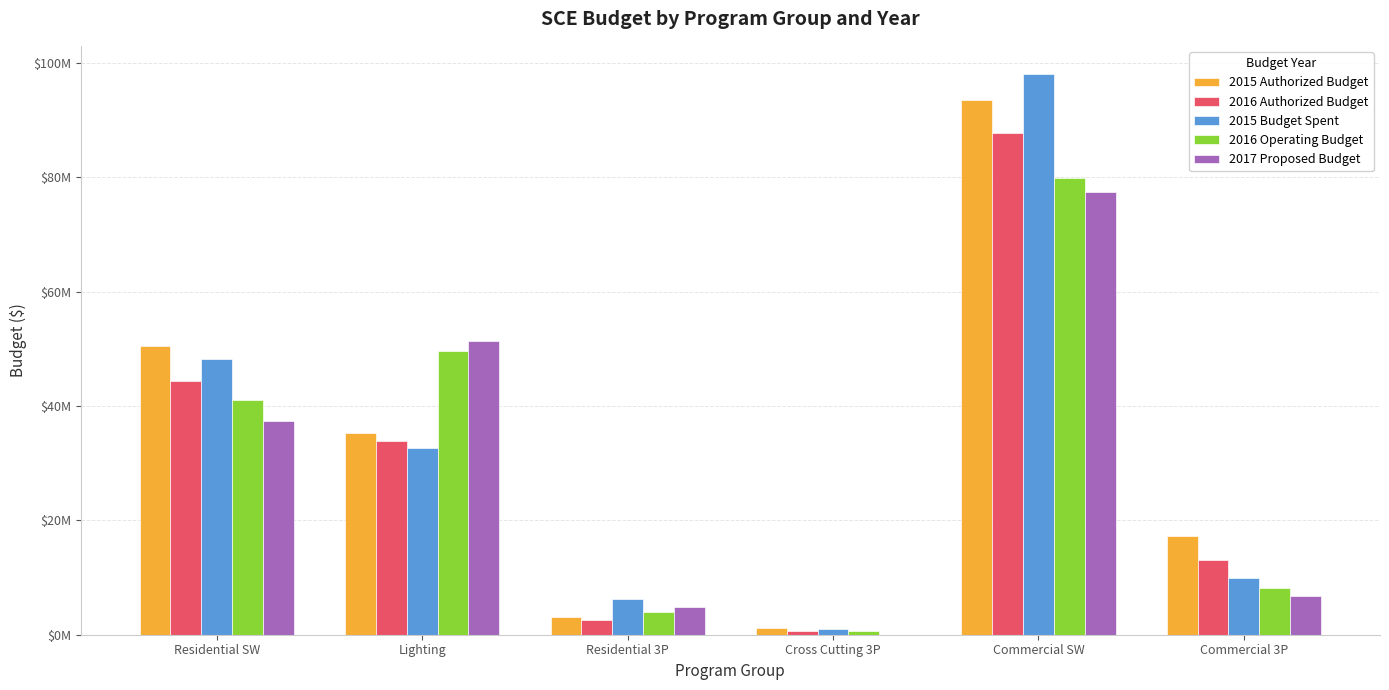

At which category is the sum across all series the highest?

Commercial SW